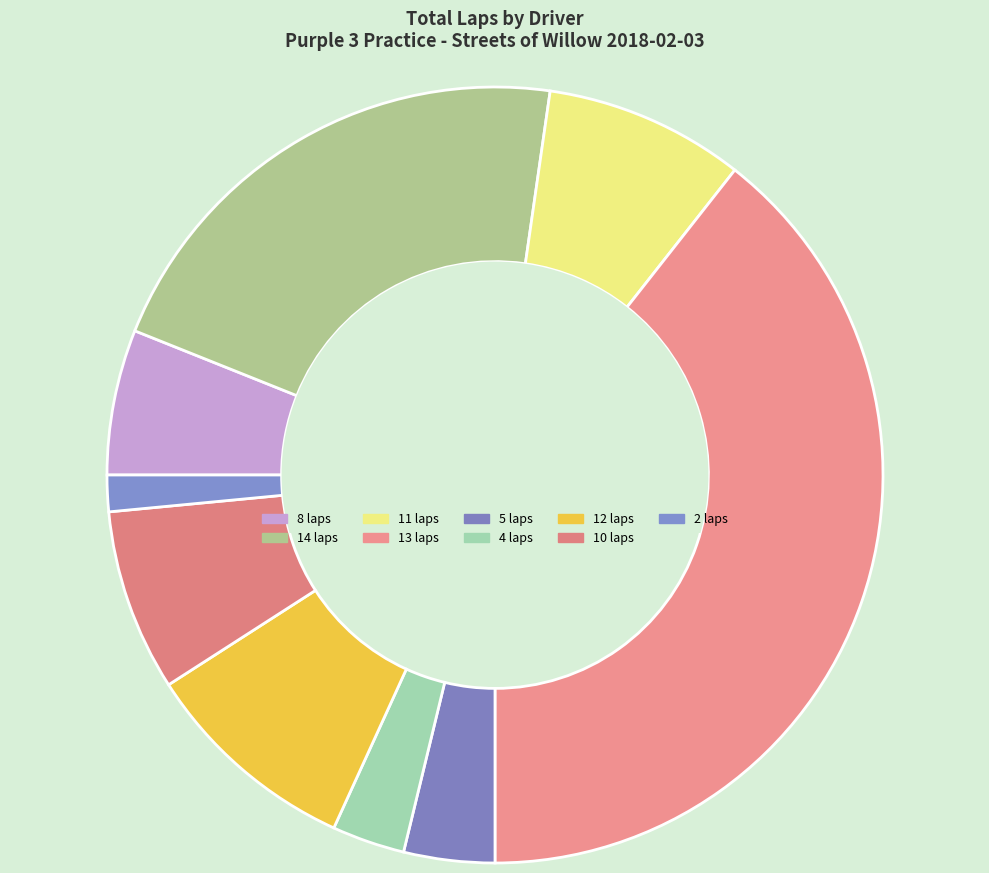

How many segments does this pie chart have?

9